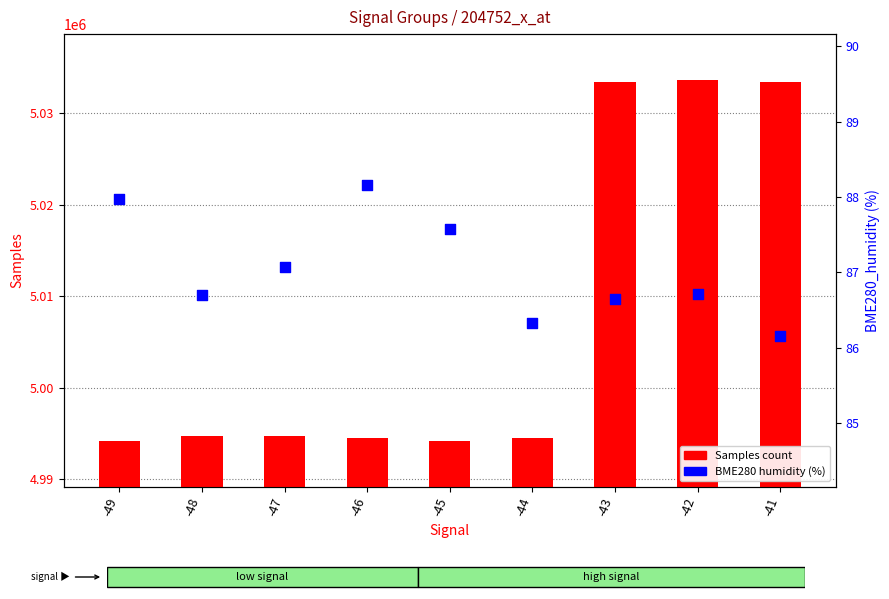

At how many categories does at least one series exceed 1488789?

9